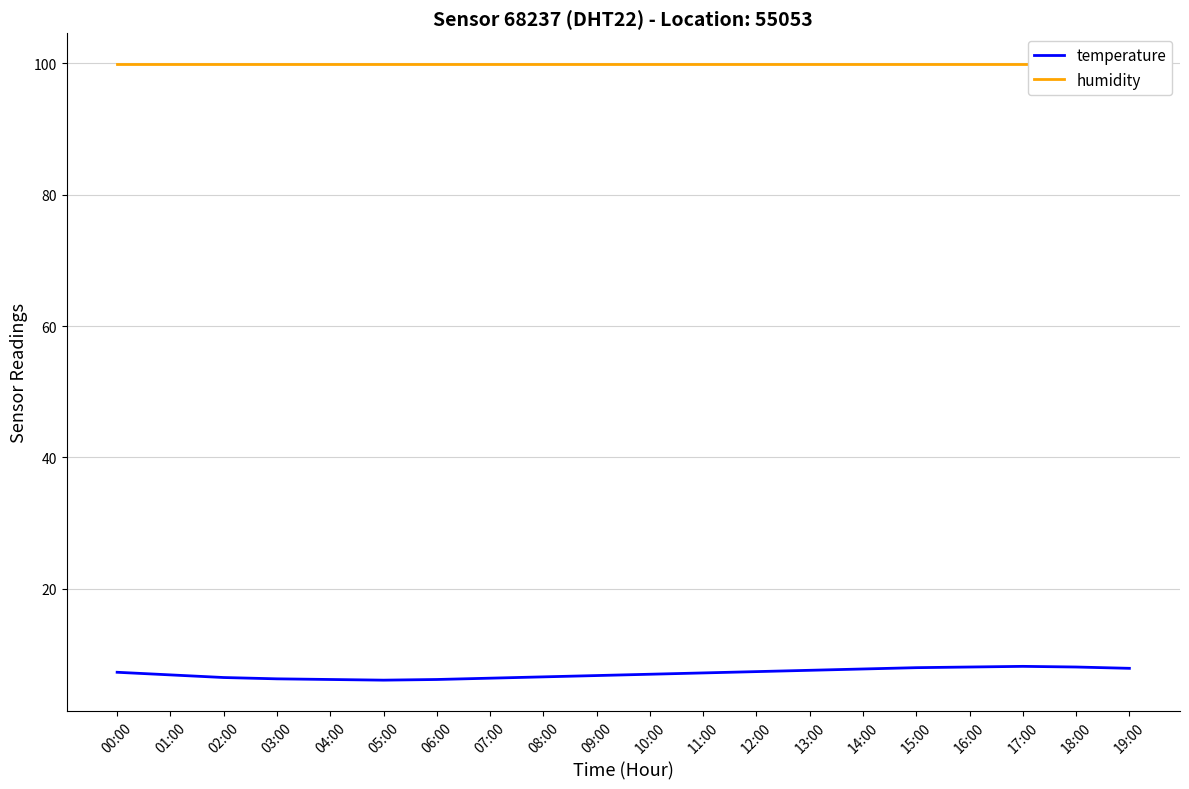

Which series has the largest range (max minus min)?

temperature